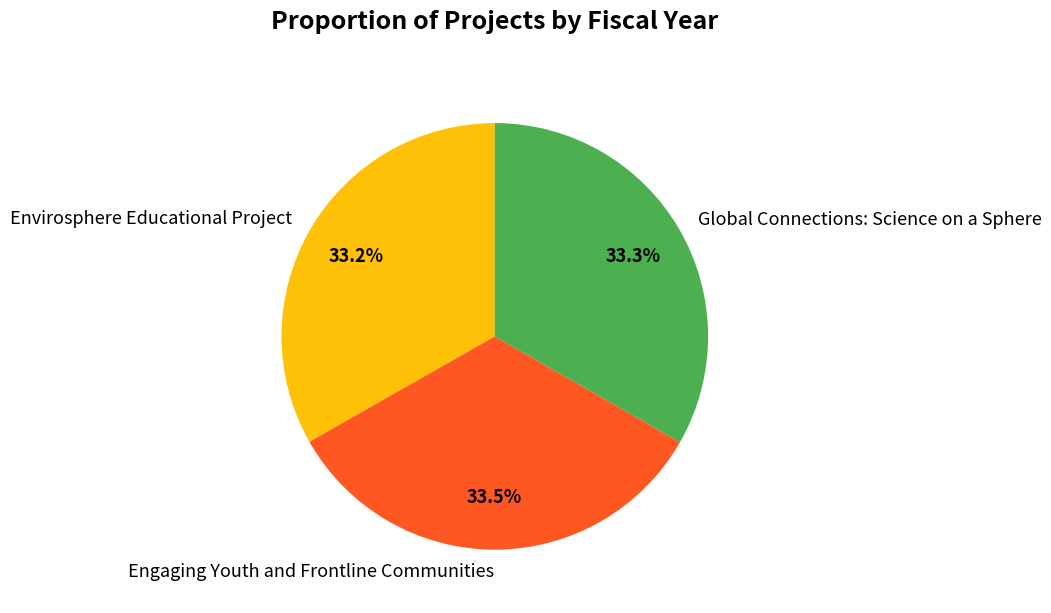

True or false: Engaging Youth and Frontline Communities accounts for 42% of the total.

False